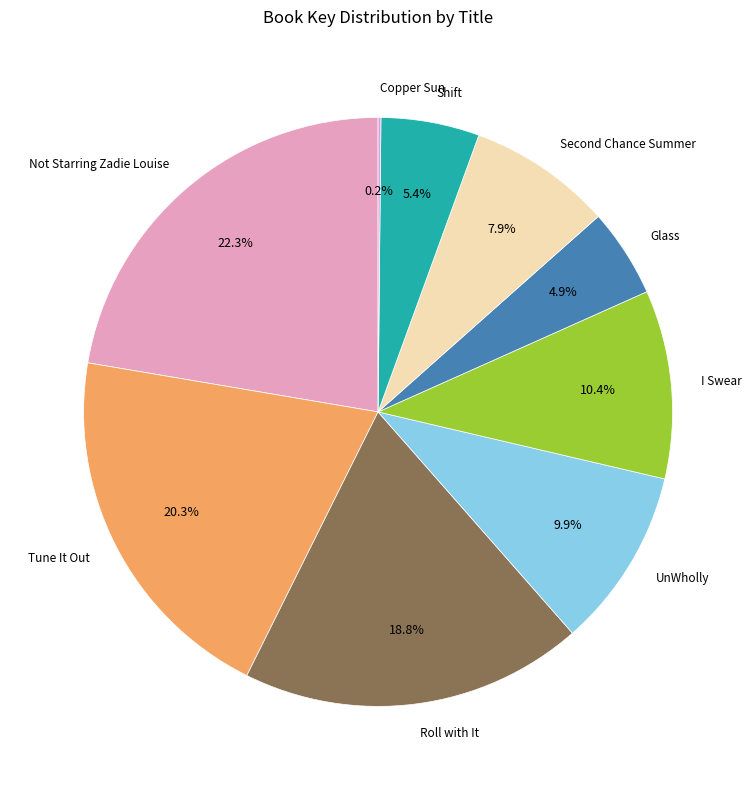

What percentage is the Shift slice, to the nearest percent?

5%